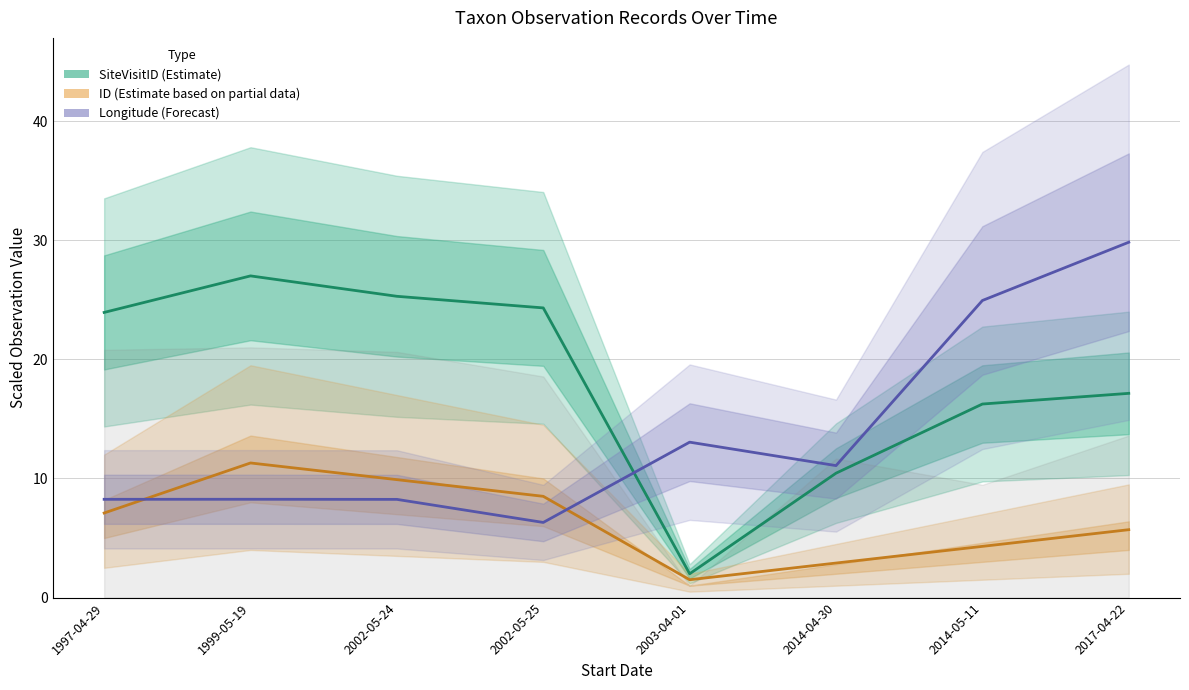

After their last crossing, which series has the higher values: Longitude (Forecast) or SiteVisitID (Estimate)?

Longitude (Forecast)